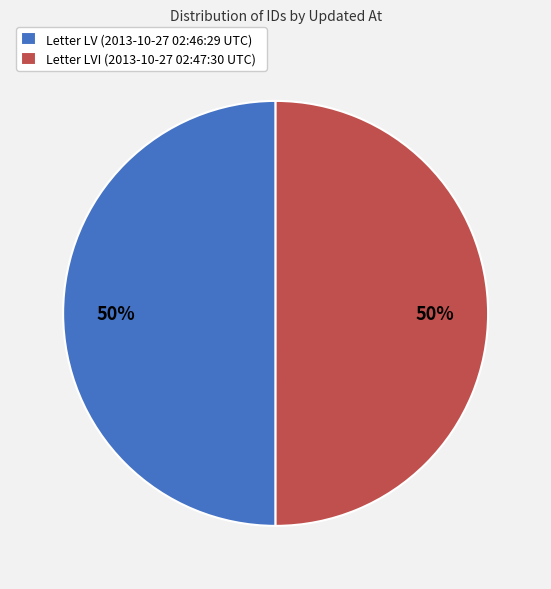

Combined, do Letter LVI (2013-10-27 02:47:30 UTC) and Letter LV (2013-10-27 02:46:29 UTC) account for over 50%?

Yes